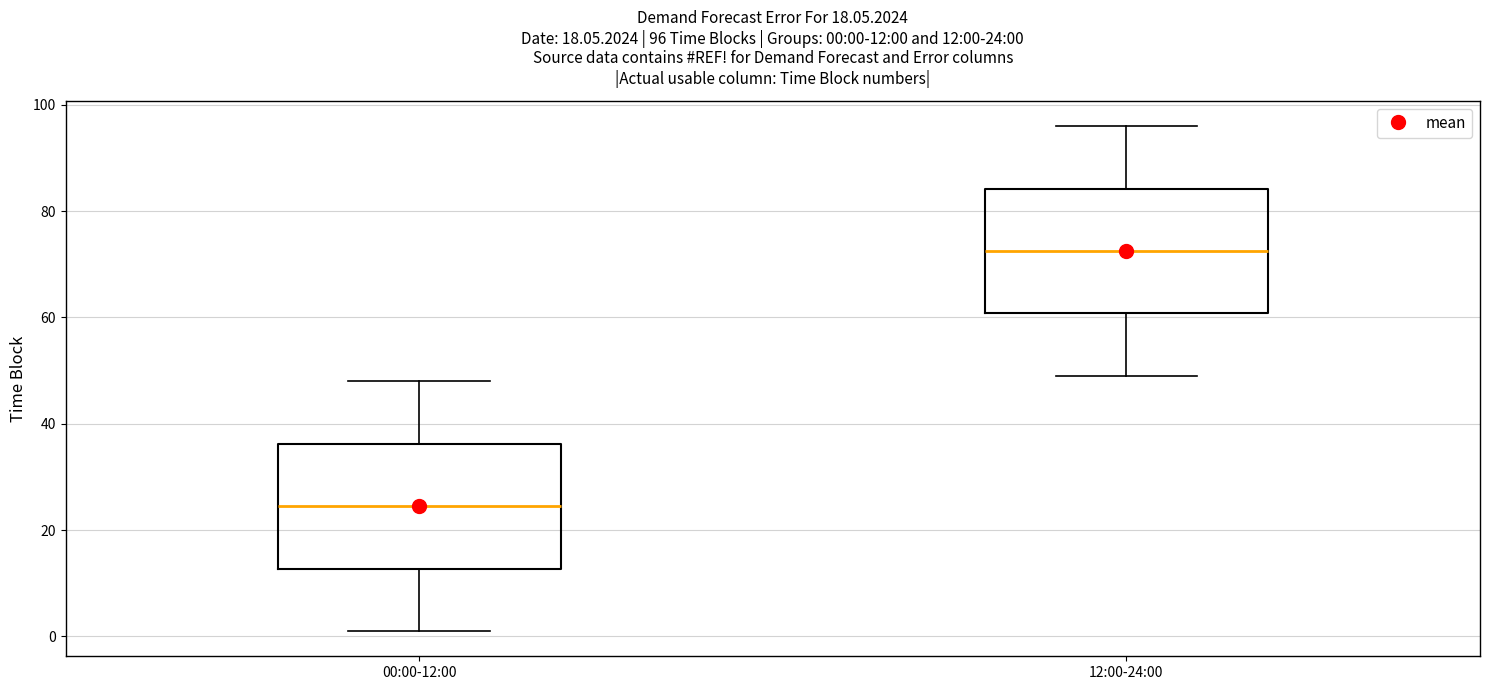

Which box's median line is the highest?

12:00-24:00